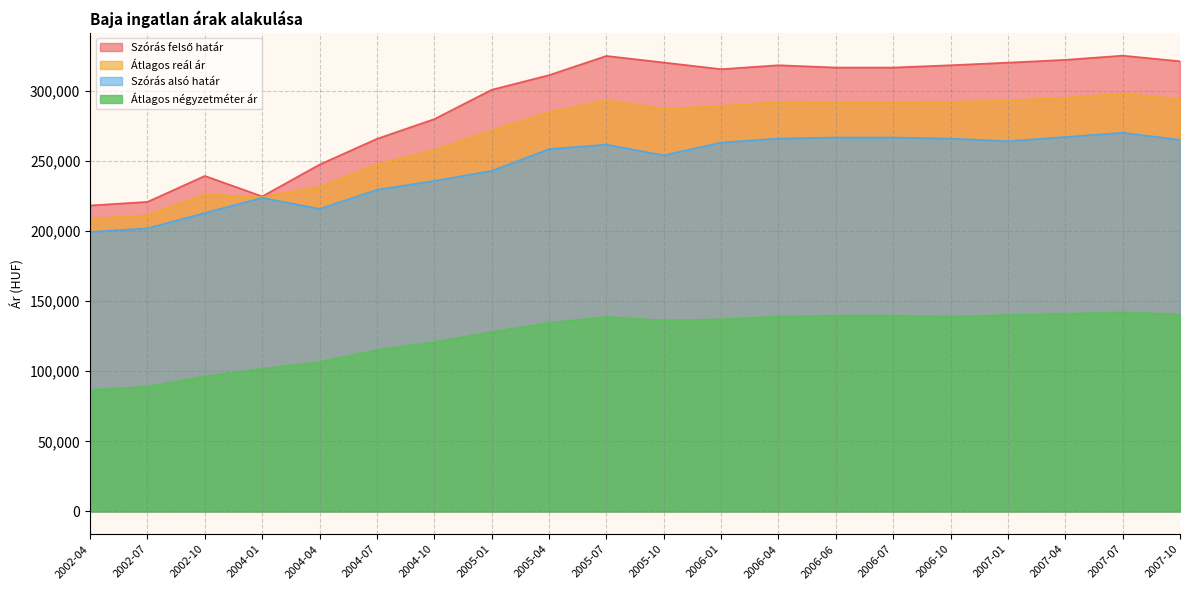

At which category is the sum across all series the highest?

2007-07